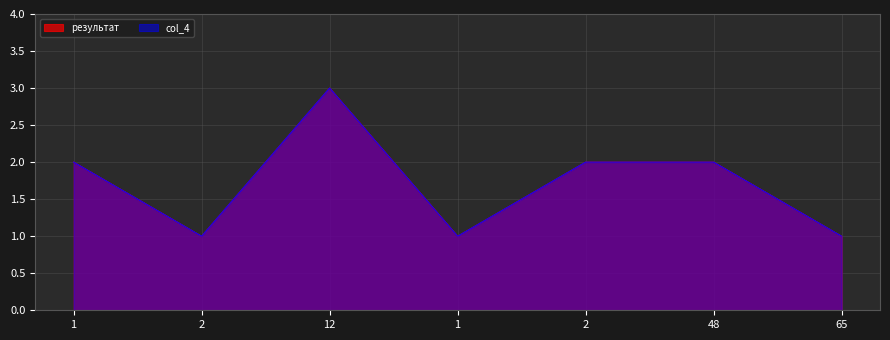

At which label is результат closest to 2?

1